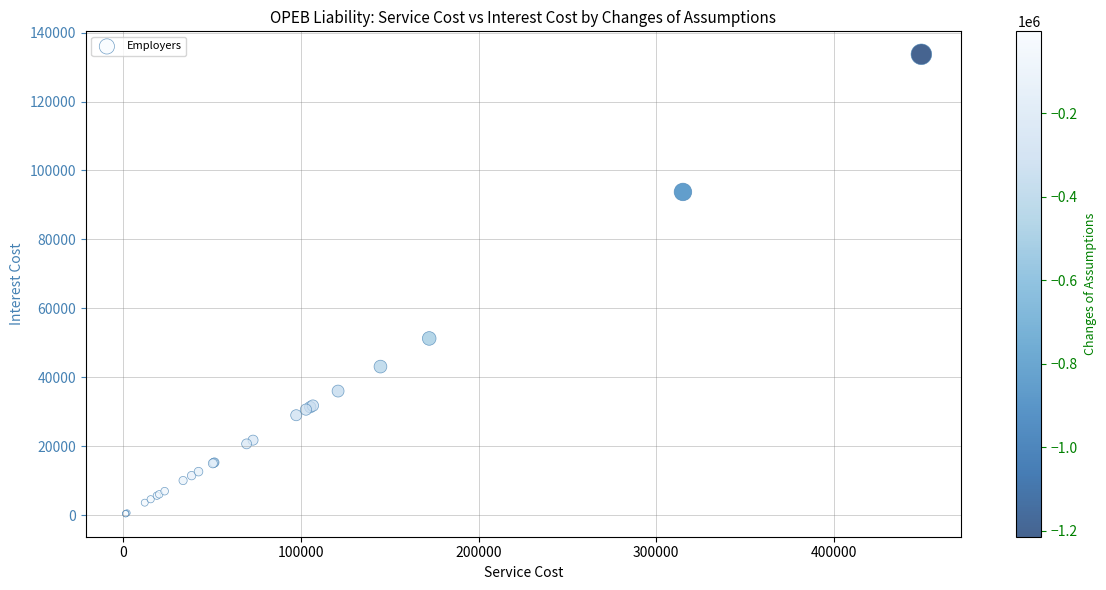

What Y value in the scatter plot is closest to 67055?

51265